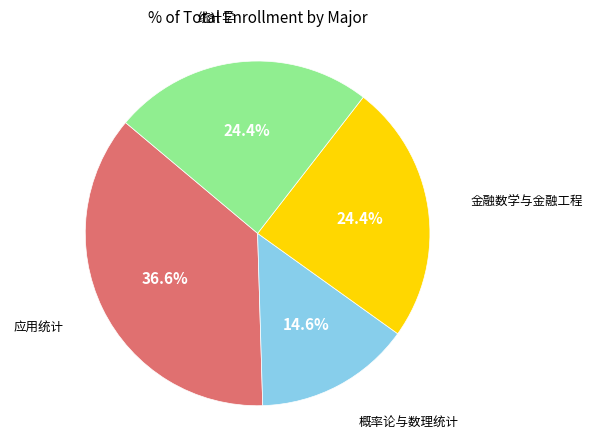

Does any single category account for the majority?

No